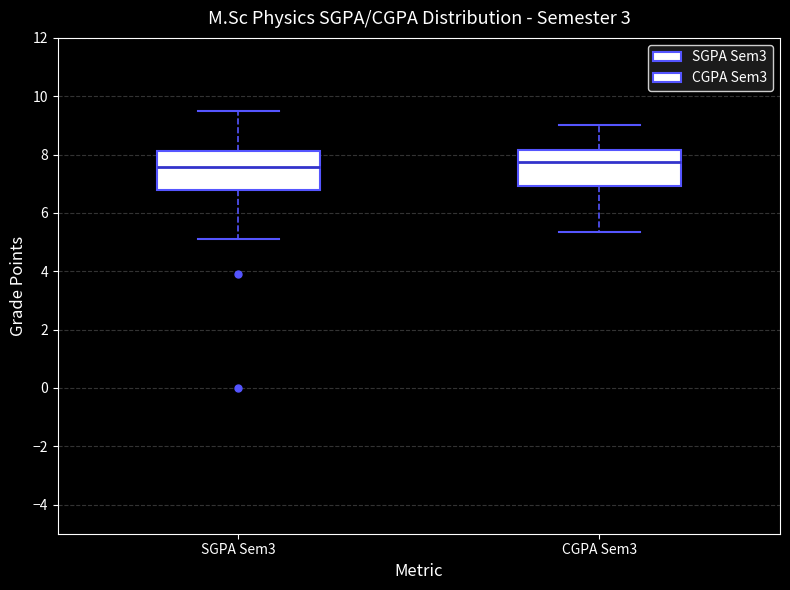

Reading left to right, transcribe this box plot: for each box, give where its median line is, the range the box spans, and where its two whiskers end, as read against the y-axis. The values are not printed on the chart, so give them approximately, as read against the axis.

SGPA Sem3: median 7.6, box 6.8 to 8.2, whiskers 5.0 to 9.4
CGPA Sem3: median 7.8, box 7.0 to 8.2, whiskers 5.4 to 9.0